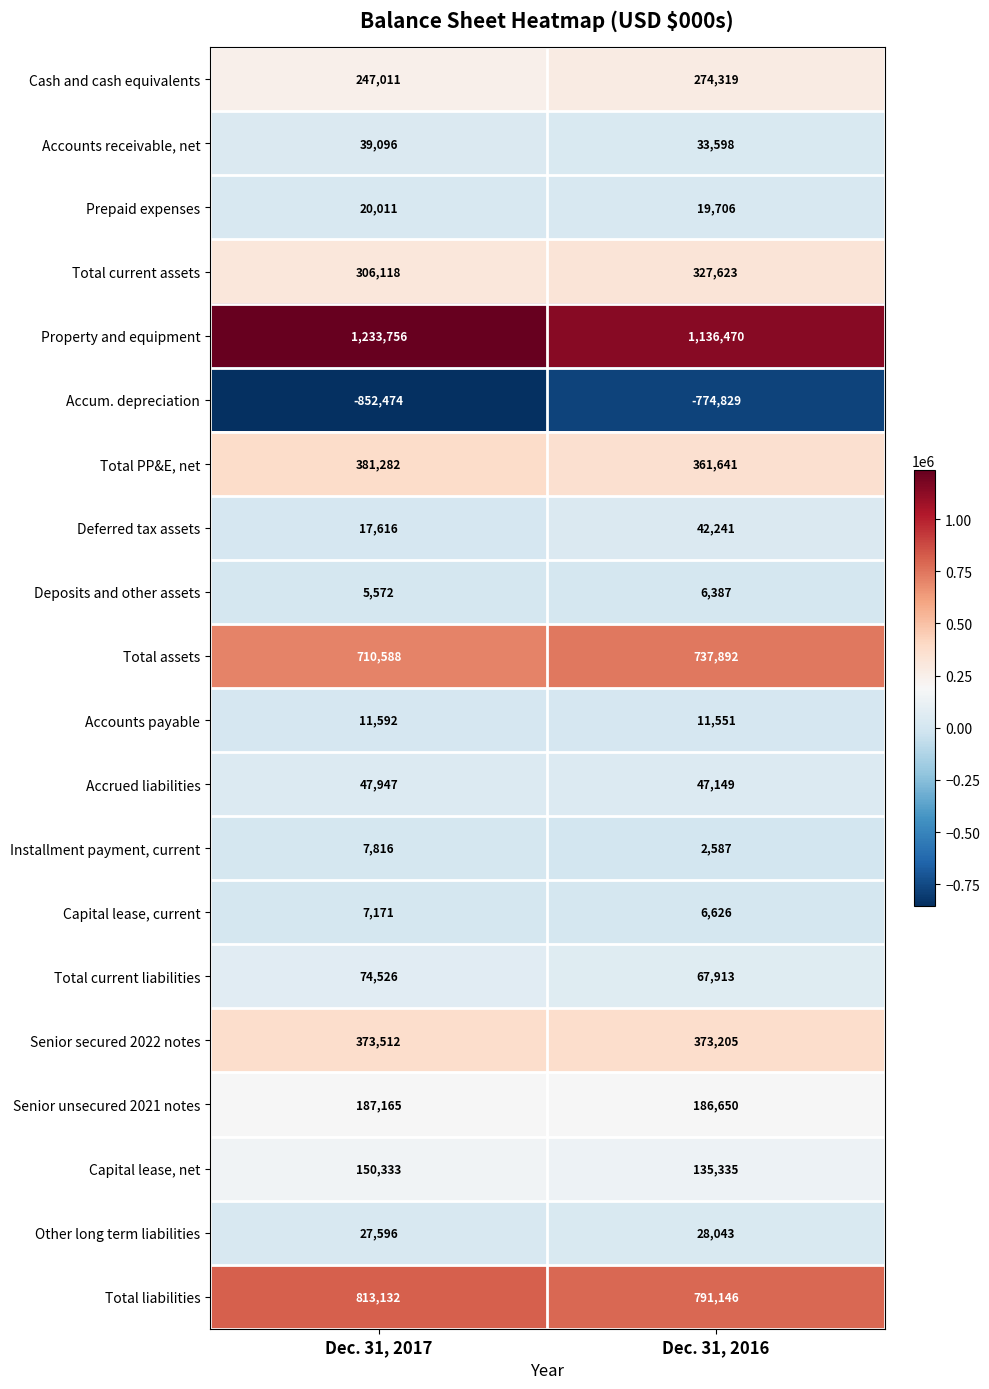

What is the difference between the maximum and minimum values in the Accounts receivable, net series?

5498